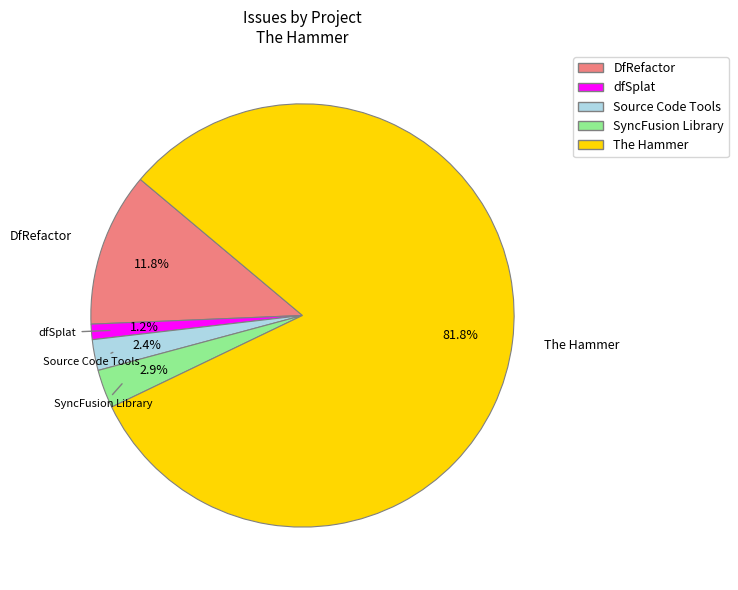

Which slice is the largest?

The Hammer